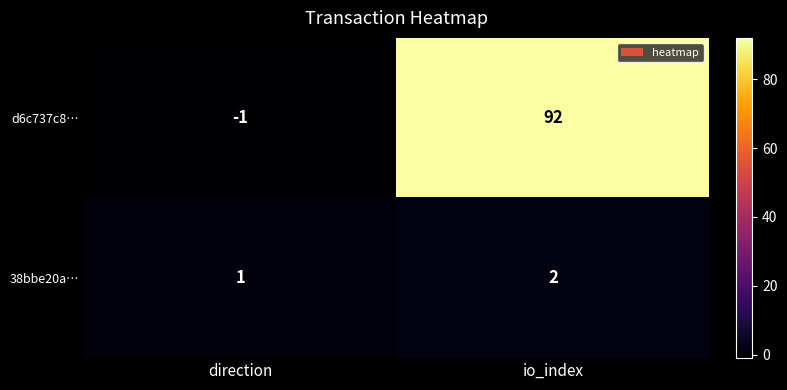

What is the sum of all d6c737c8… values?

91